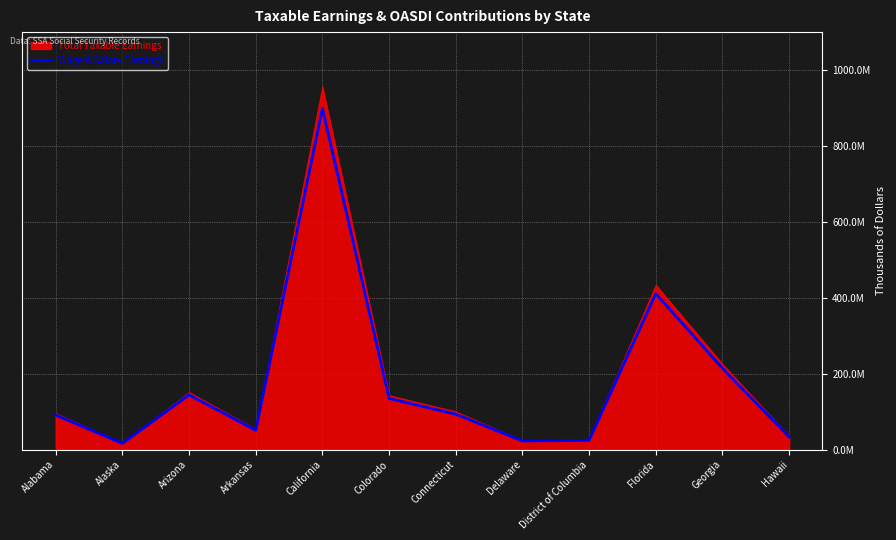

Reading left to right, list all the values displayed in this chart.

Alabama=91041638	Alaska=16564979	Arizona=144255334	Arkansas=51050573	California=899168435	Colorado=134888058	Connecticut=93422413	Delaware=22915924	District of Columbia=24758486	Florida=411030294	Georgia=214333522	Hawaii=33367161